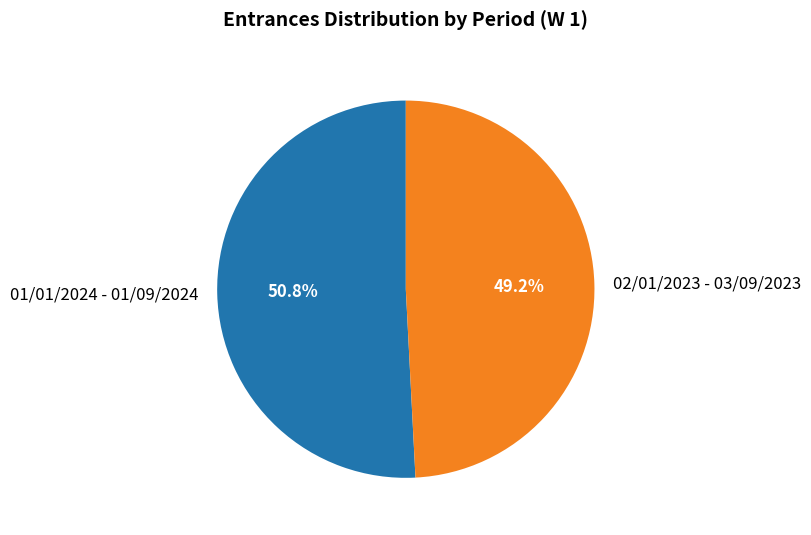

Which category accounts for the majority?

01/01/2024 - 01/09/2024